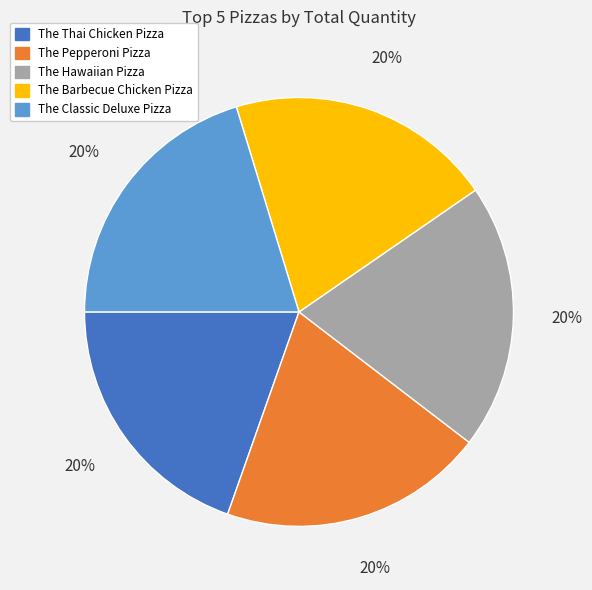

What is the ratio of the value at The Barbecue Chicken Pizza to the value at The Thai Chicken Pizza?

1.0